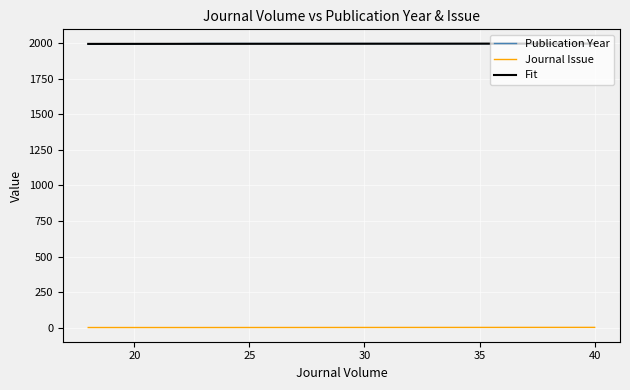

Rank the series by their maximum value, from lowest to highest.

Journal Issue, Fit, Publication Year